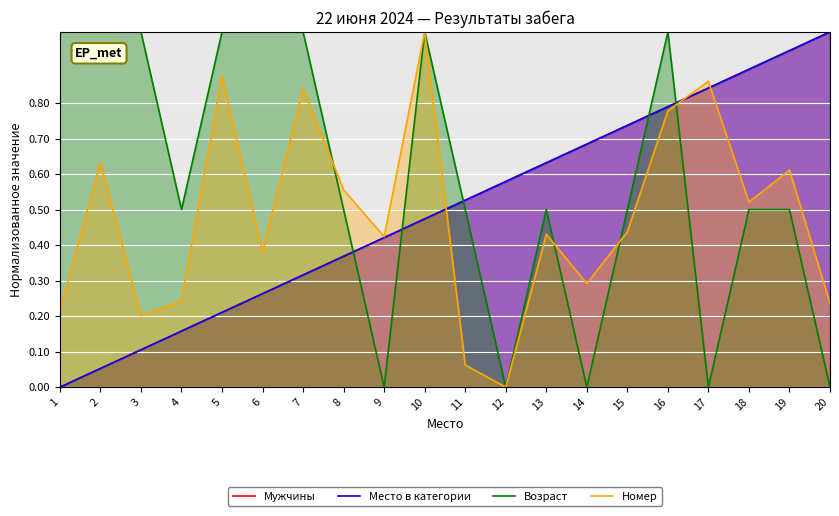

Which has a higher value, 4 or 2?

4